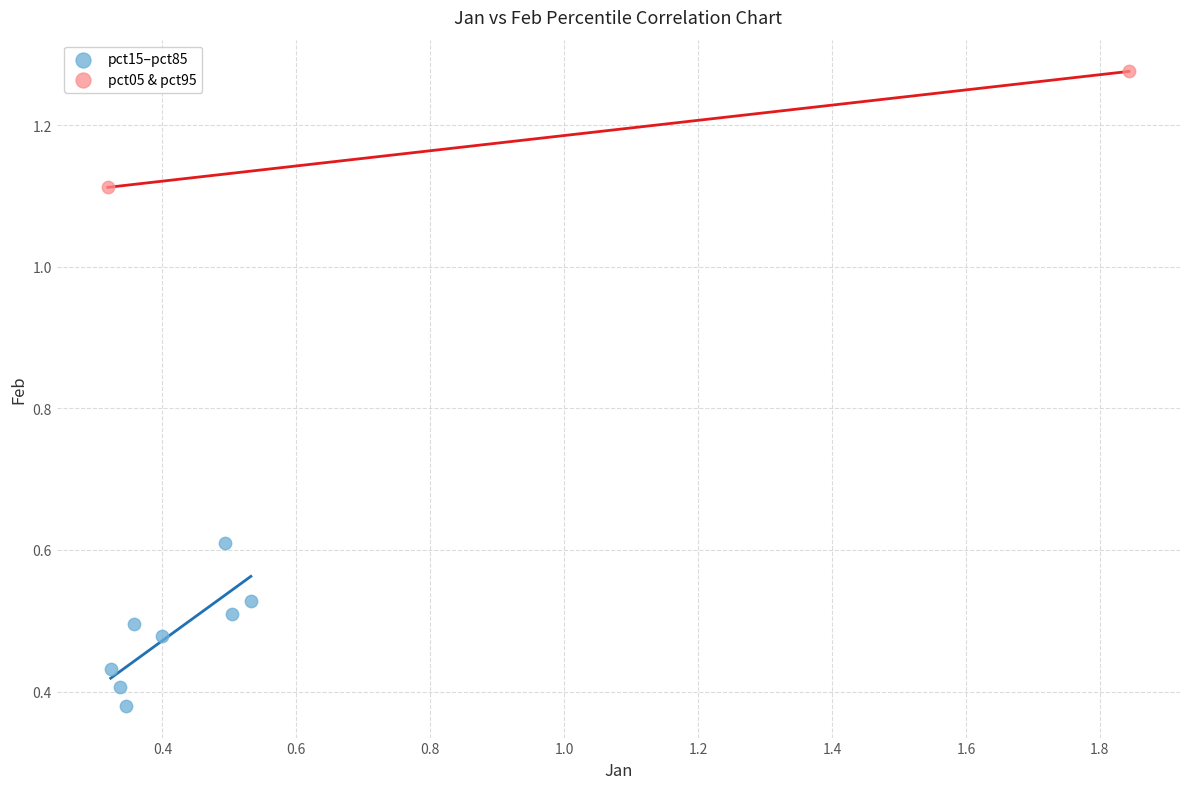

Which series contains the highest Y value?

pct05 & pct95